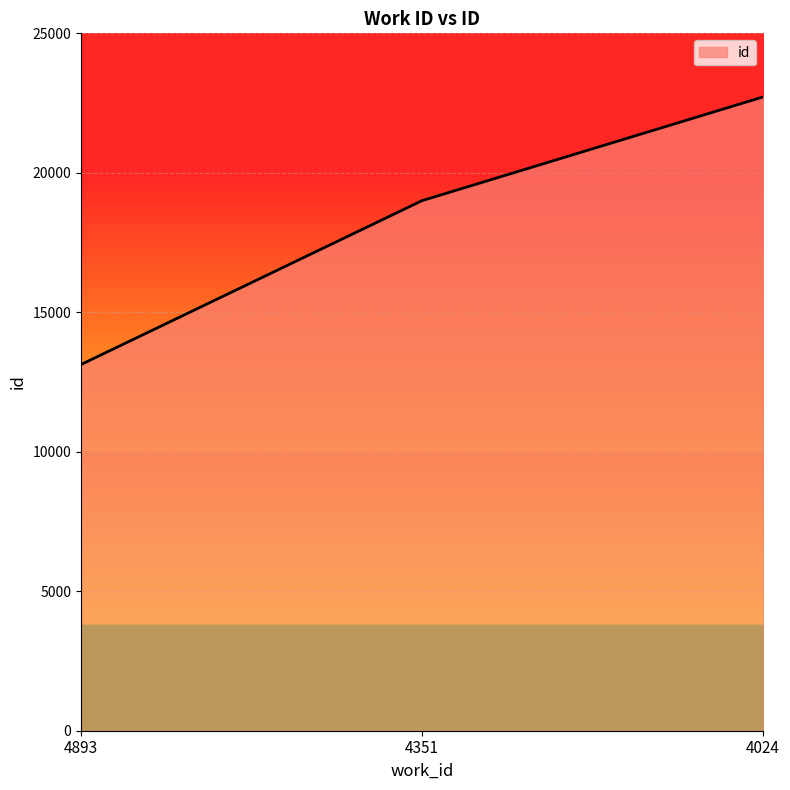

How many values are below 19002?

1